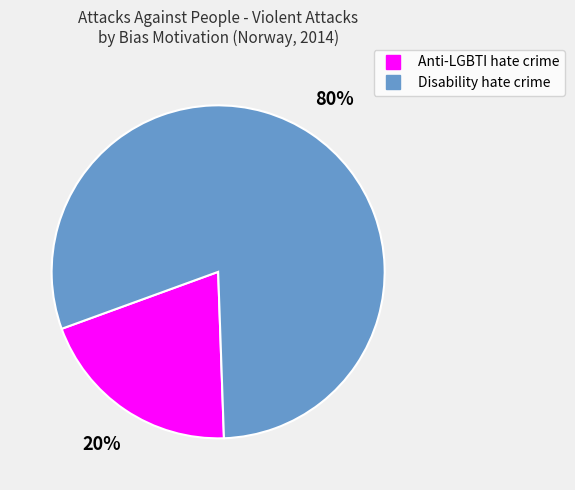

Is it true that Disability hate crime is 67% of the pie?

False